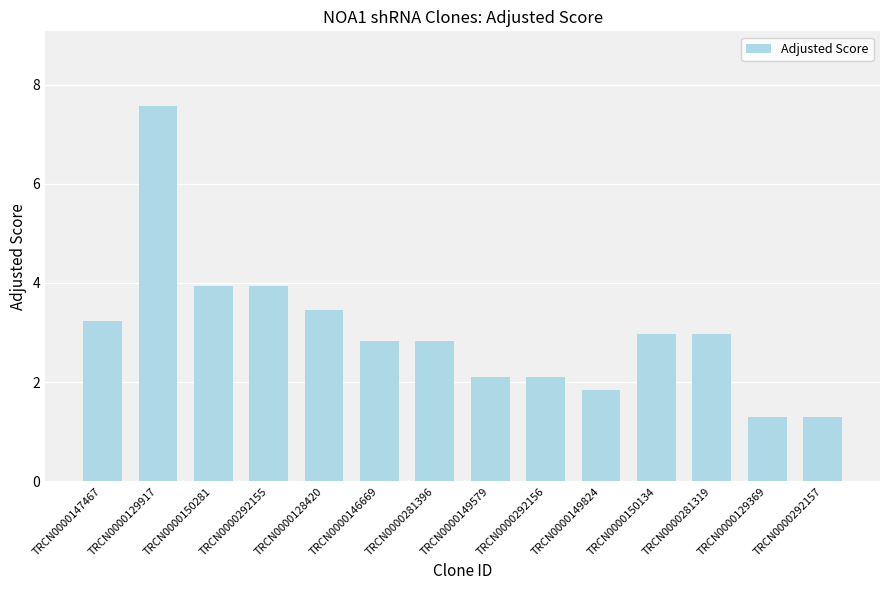

Which label corresponds to the largest value in the chart?

TRCN0000129917